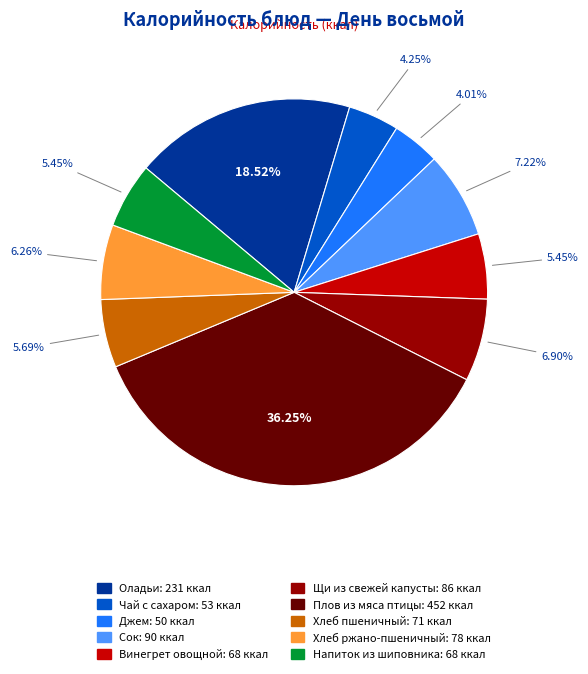

How many segments does this pie chart have?

10